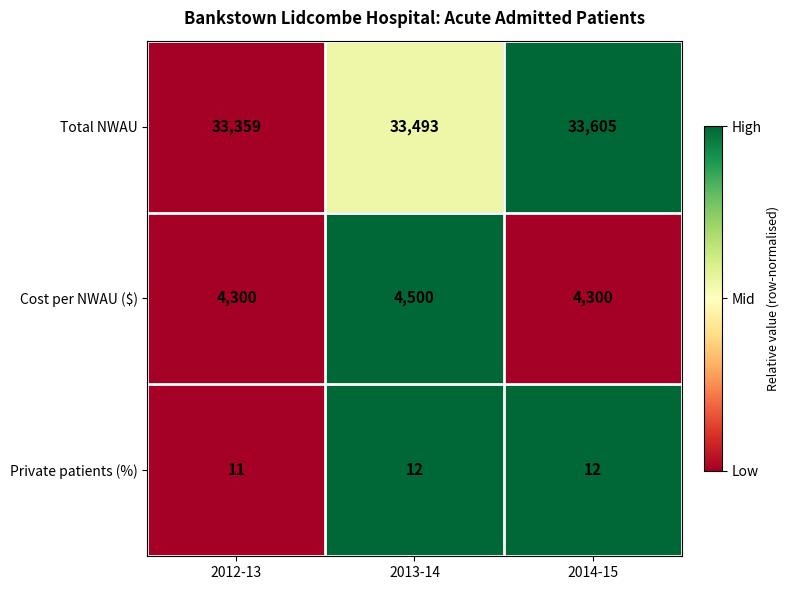

True or false: Total NWAU has a value of 23157 at 2014-15.

False